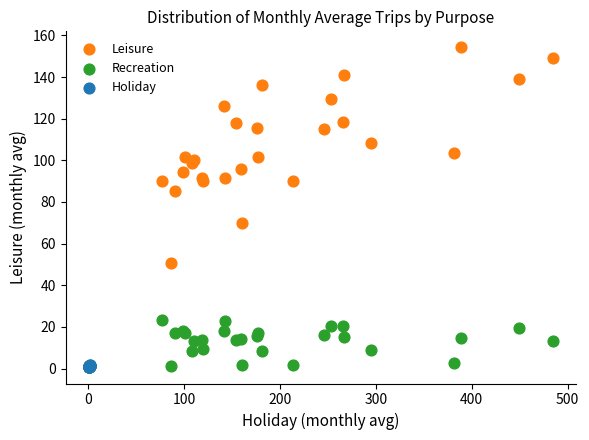

Which series has the widest spread of Y values?

Leisure